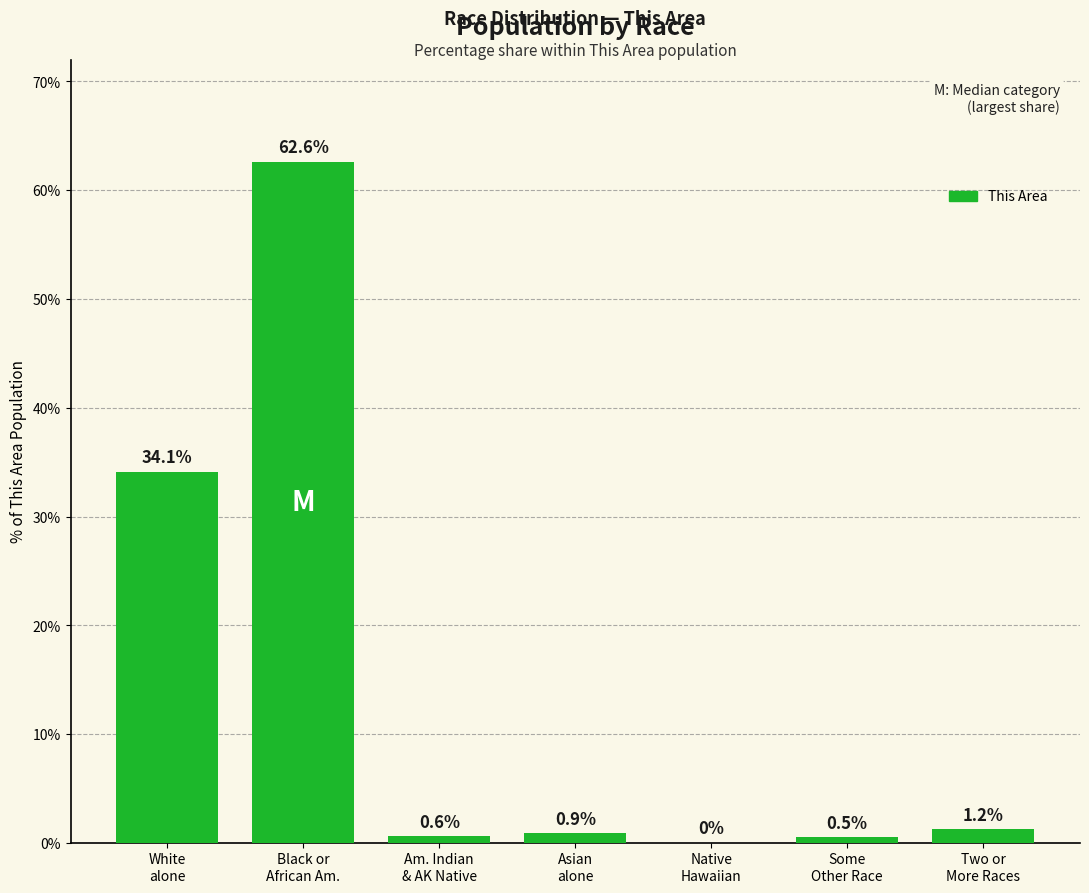

What is the greatest value displayed?

62.6